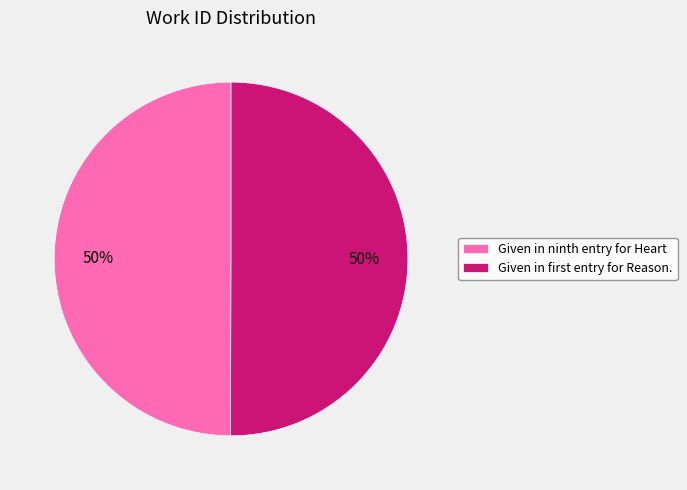

To the nearest percent, what portion does Given in ninth entry for Heart represent?

50%